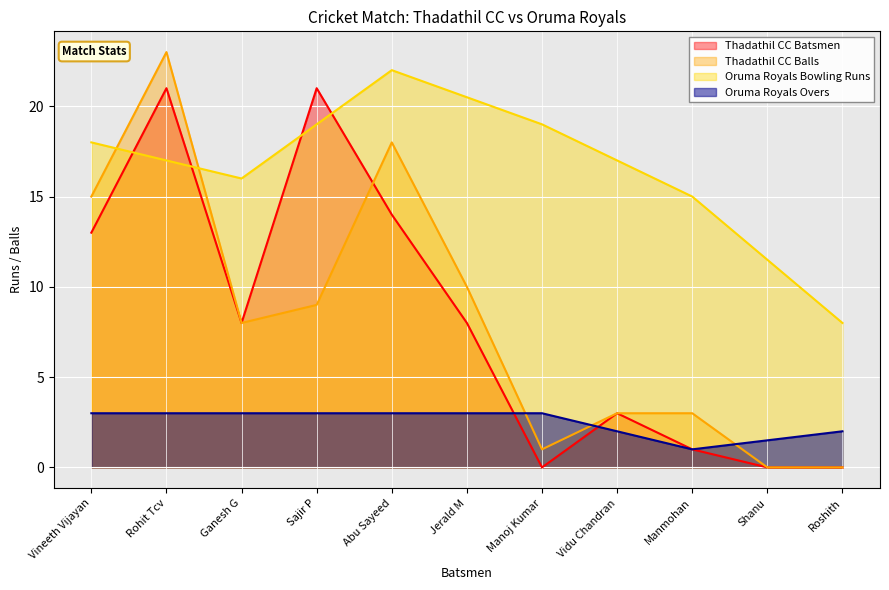

Between which two adjacent categories do Thadathil CC Balls and Thadathil CC Batsmen first intersect?

Sajir P and Abu Sayeed